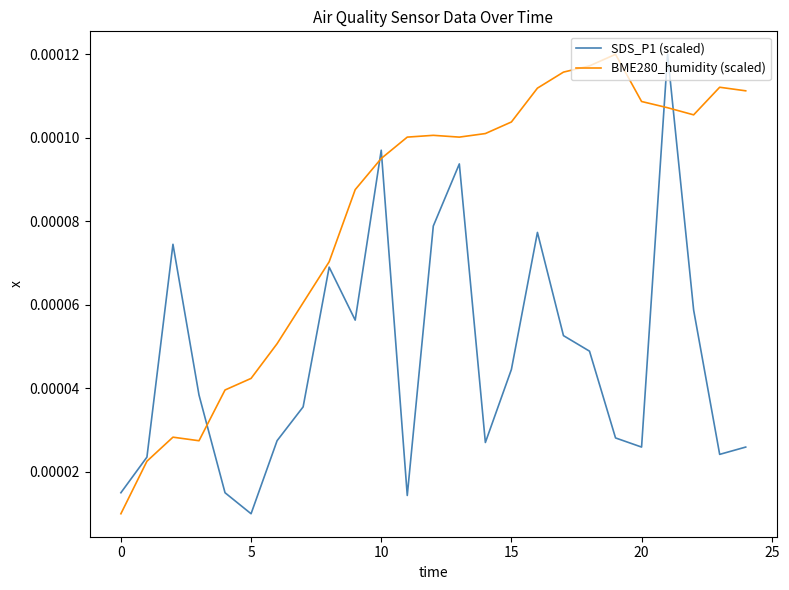

List the series in order of their overall mean, lowest first.

SDS_P1 (scaled), BME280_humidity (scaled)